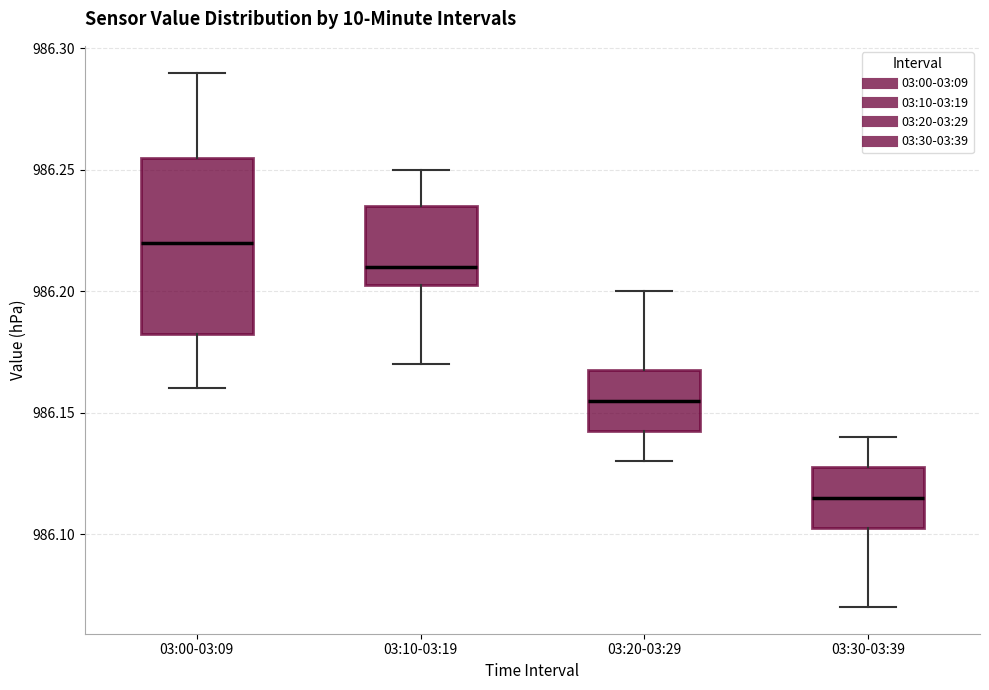

Where does the lower whisker of the box for 03:00-03:09 end on the y-axis? The values are not printed on the chart, so give them approximately, as read against the axis.

986.160